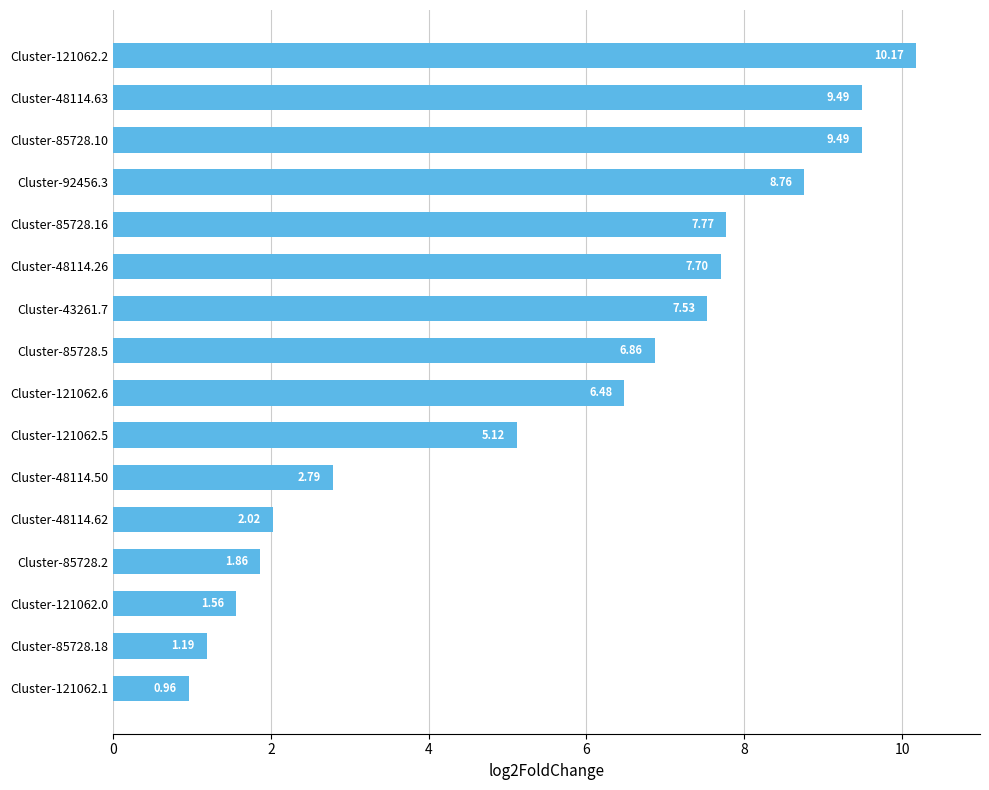

What is the difference between the values at Cluster-85728.5 and Cluster-48114.26?

0.8